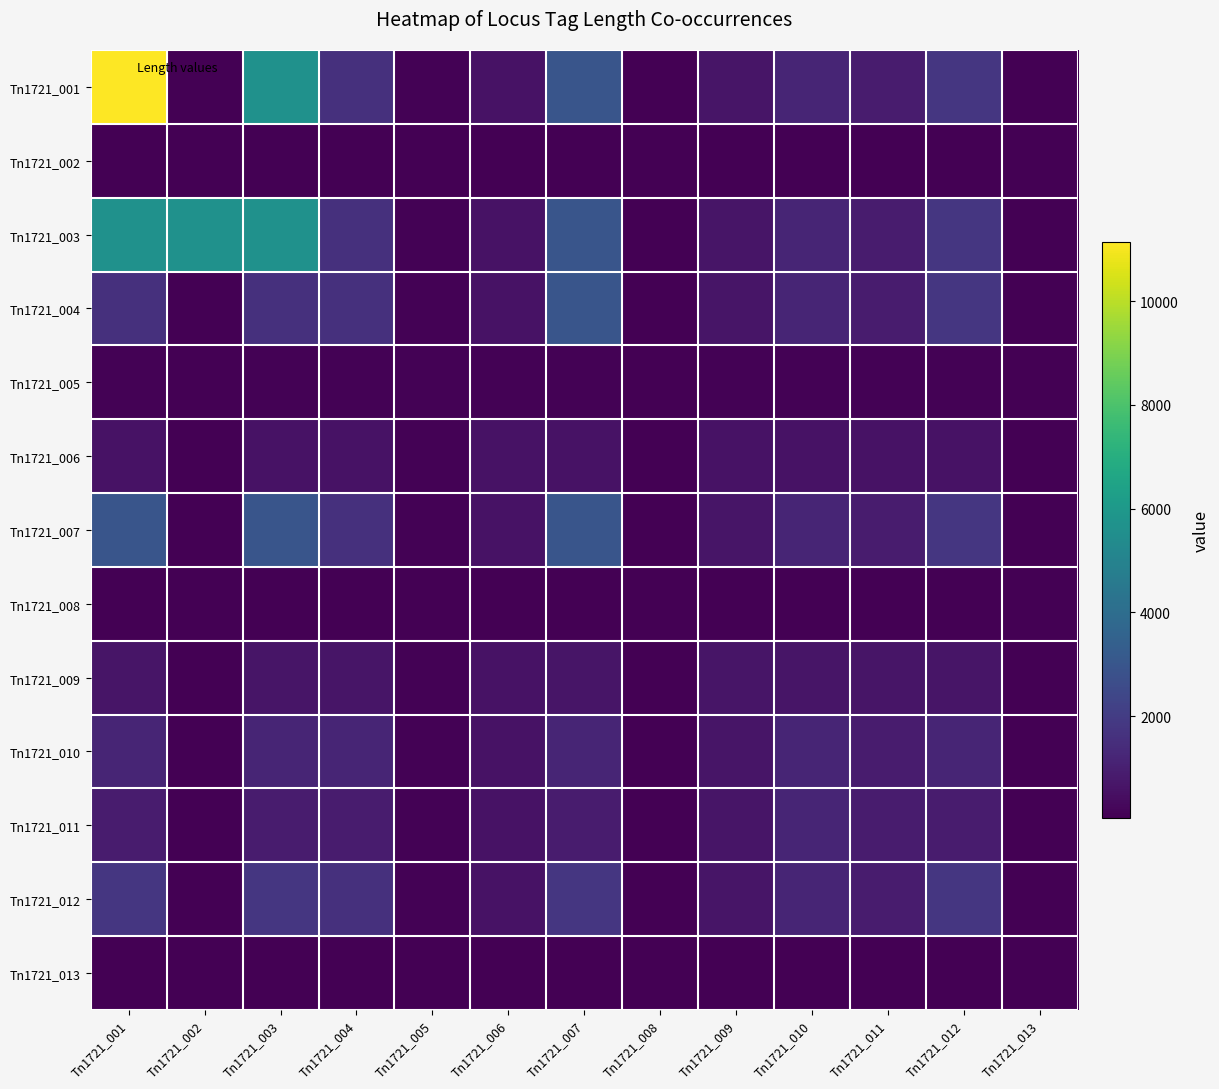

Reading left to right, what are all the values shown in this chart?

Tn1721_001: Tn1721_001=11139	Tn1721_002=38	Tn1721_003=5640	Tn1721_004=1578	Tn1721_005=120	Tn1721_006=561	Tn1721_007=2967	Tn1721_008=38	Tn1721_009=651	Tn1721_010=1200	Tn1721_011=893	Tn1721_012=1801	Tn1721_013=38
Tn1721_002: Tn1721_001=38	Tn1721_002=38	Tn1721_003=38	Tn1721_004=38	Tn1721_005=38	Tn1721_006=38	Tn1721_007=38	Tn1721_008=38	Tn1721_009=38	Tn1721_010=38	Tn1721_011=38	Tn1721_012=38	Tn1721_013=38
Tn1721_003: Tn1721_001=5640	Tn1721_002=5640	Tn1721_003=5640	Tn1721_004=1578	Tn1721_005=120	Tn1721_006=561	Tn1721_007=2967	Tn1721_008=38	Tn1721_009=651	Tn1721_010=1200	Tn1721_011=893	Tn1721_012=1801	Tn1721_013=38
Tn1721_004: Tn1721_001=1578	Tn1721_002=38	Tn1721_003=1578	Tn1721_004=1578	Tn1721_005=120	Tn1721_006=561	Tn1721_007=2967	Tn1721_008=38	Tn1721_009=651	Tn1721_010=1200	Tn1721_011=893	Tn1721_012=1801	Tn1721_013=38
Tn1721_005: Tn1721_001=120	Tn1721_002=38	Tn1721_003=120	Tn1721_004=120	Tn1721_005=120	Tn1721_006=120	Tn1721_007=120	Tn1721_008=38	Tn1721_009=120	Tn1721_010=120	Tn1721_011=120	Tn1721_012=120	Tn1721_013=38
Tn1721_006: Tn1721_001=561	Tn1721_002=38	Tn1721_003=561	Tn1721_004=561	Tn1721_005=120	Tn1721_006=561	Tn1721_007=561	Tn1721_008=38	Tn1721_009=561	Tn1721_010=561	Tn1721_011=561	Tn1721_012=561	Tn1721_013=38
Tn1721_007: Tn1721_001=2967	Tn1721_002=38	Tn1721_003=2967	Tn1721_004=1578	Tn1721_005=120	Tn1721_006=561	Tn1721_007=2967	Tn1721_008=38	Tn1721_009=651	Tn1721_010=1200	Tn1721_011=893	Tn1721_012=1801	Tn1721_013=38
Tn1721_008: Tn1721_001=38	Tn1721_002=38	Tn1721_003=38	Tn1721_004=38	Tn1721_005=38	Tn1721_006=38	Tn1721_007=38	Tn1721_008=38	Tn1721_009=38	Tn1721_010=38	Tn1721_011=38	Tn1721_012=38	Tn1721_013=38
Tn1721_009: Tn1721_001=651	Tn1721_002=38	Tn1721_003=651	Tn1721_004=651	Tn1721_005=120	Tn1721_006=561	Tn1721_007=651	Tn1721_008=38	Tn1721_009=651	Tn1721_010=651	Tn1721_011=651	Tn1721_012=651	Tn1721_013=38
Tn1721_010: Tn1721_001=1200	Tn1721_002=38	Tn1721_003=1200	Tn1721_004=1200	Tn1721_005=120	Tn1721_006=561	Tn1721_007=1200	Tn1721_008=38	Tn1721_009=651	Tn1721_010=1200	Tn1721_011=893	Tn1721_012=1200	Tn1721_013=38
Tn1721_011: Tn1721_001=893	Tn1721_002=38	Tn1721_003=893	Tn1721_004=893	Tn1721_005=120	Tn1721_006=561	Tn1721_007=893	Tn1721_008=38	Tn1721_009=651	Tn1721_010=1200	Tn1721_011=893	Tn1721_012=893	Tn1721_013=38
Tn1721_012: Tn1721_001=1801	Tn1721_002=38	Tn1721_003=1801	Tn1721_004=1578	Tn1721_005=120	Tn1721_006=561	Tn1721_007=1801	Tn1721_008=38	Tn1721_009=651	Tn1721_010=1200	Tn1721_011=893	Tn1721_012=1801	Tn1721_013=38
Tn1721_013: Tn1721_001=38	Tn1721_002=38	Tn1721_003=38	Tn1721_004=38	Tn1721_005=38	Tn1721_006=38	Tn1721_007=38	Tn1721_008=38	Tn1721_009=38	Tn1721_010=38	Tn1721_011=38	Tn1721_012=38	Tn1721_013=38